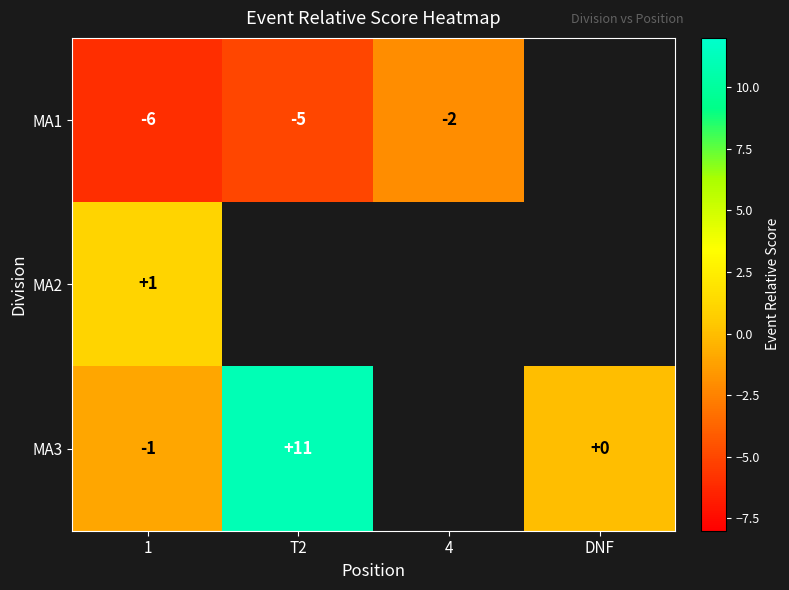

Is it true that MA1 equals -1 at 4?

False